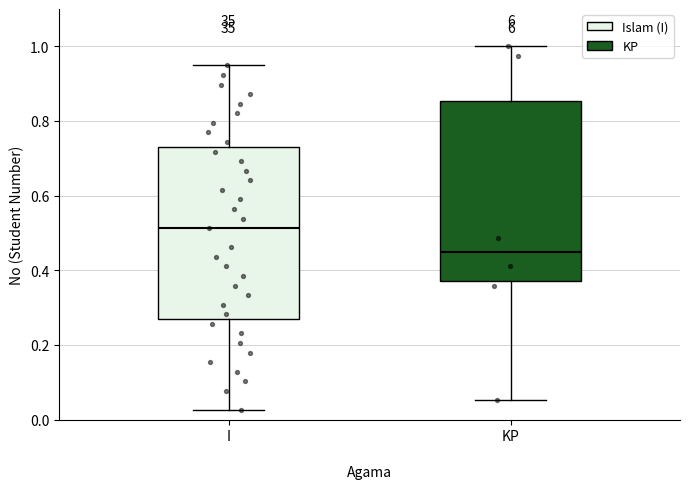

Reading left to right, transcribe this box plot: for each box, give where its median line is, the range the box spans, and where its two whiskers end, as read against the y-axis. The values are not printed on the chart, so give them approximately, as read against the axis.

I: median 0.52, box 0.26 to 0.74, whiskers 0.02 to 0.94
KP: median 0.44, box 0.38 to 0.86, whiskers 0.06 to 1.00